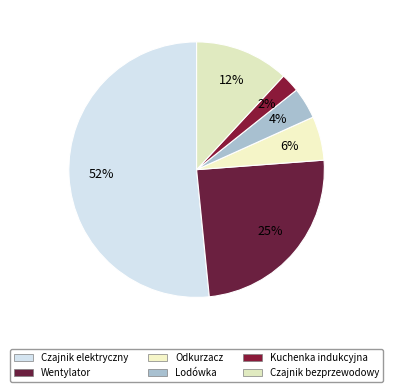

How many segments does this pie chart have?

6